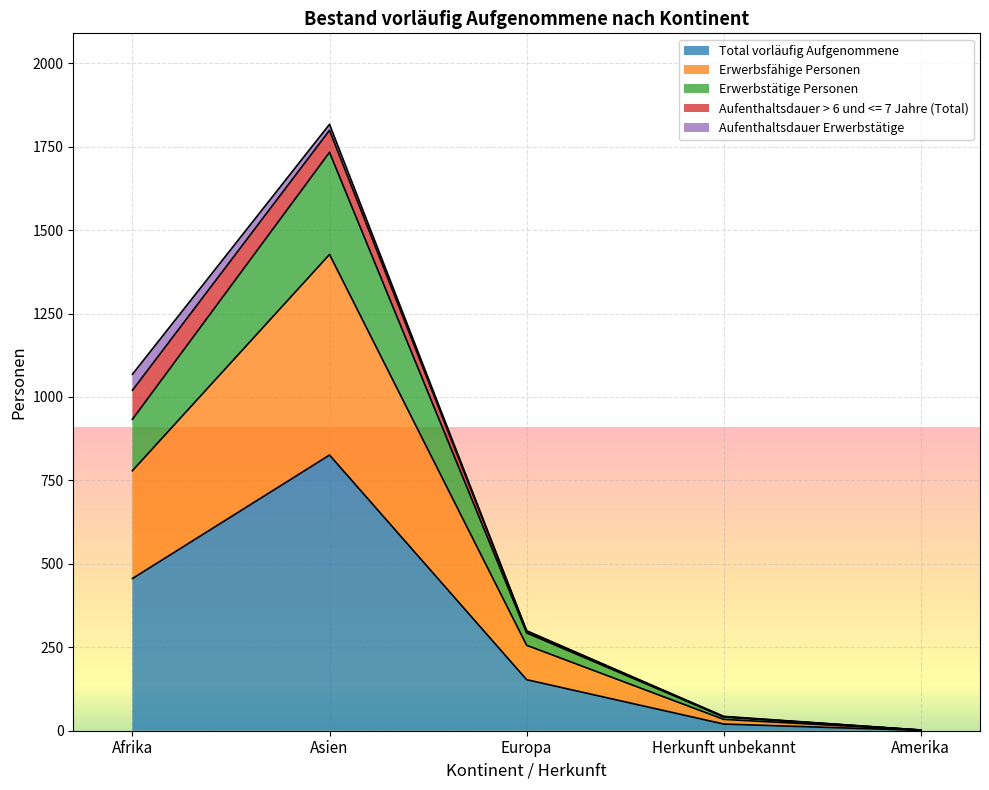

What is the label of the 5th point from the right?

Afrika